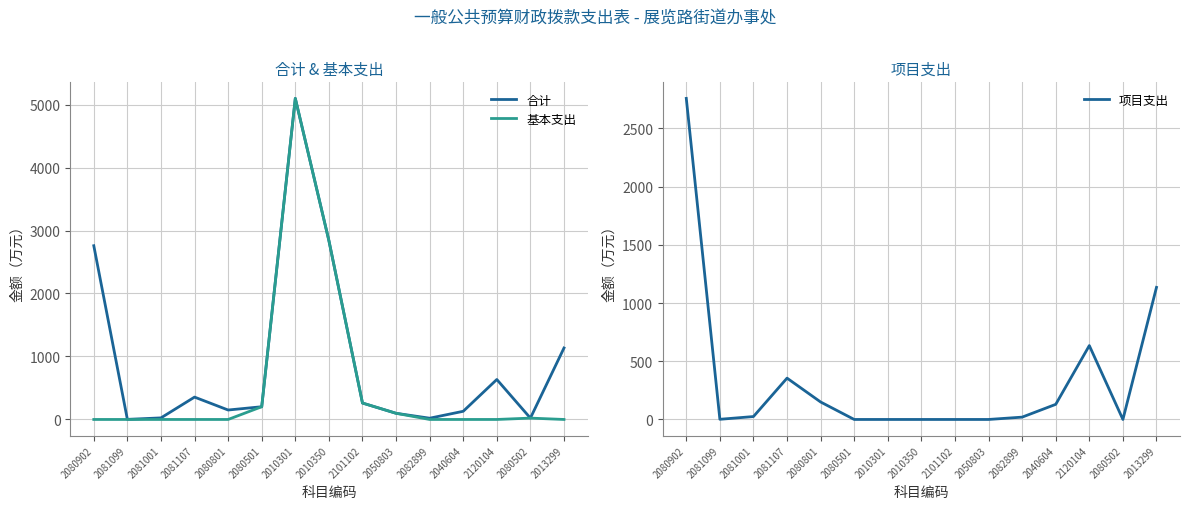

What position from the left is 2081107?

4